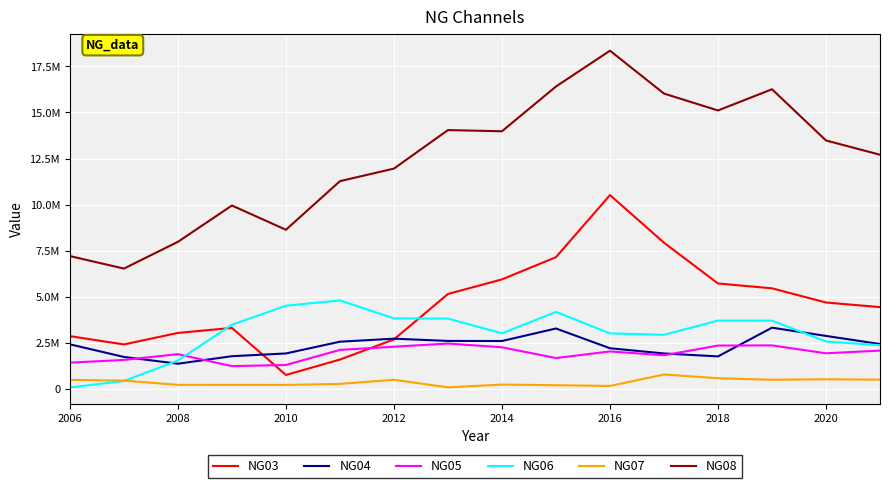

What are all the series names shown in the legend?

NG03, NG04, NG05, NG06, NG07, NG08